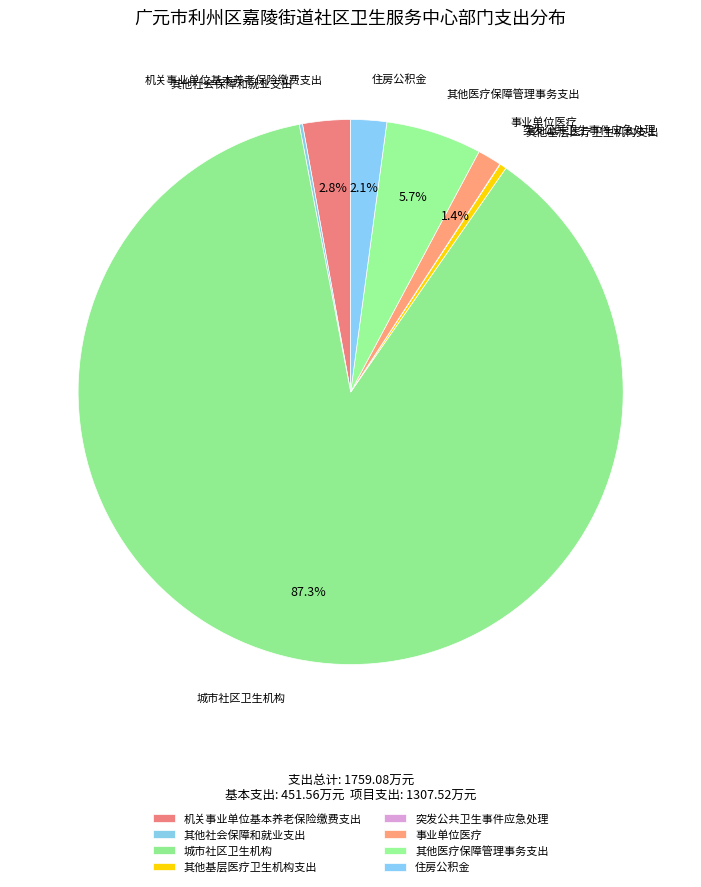

Between 城市社区卫生机构 and 机关事业单位基本养老保险缴费支出, which is larger?

城市社区卫生机构